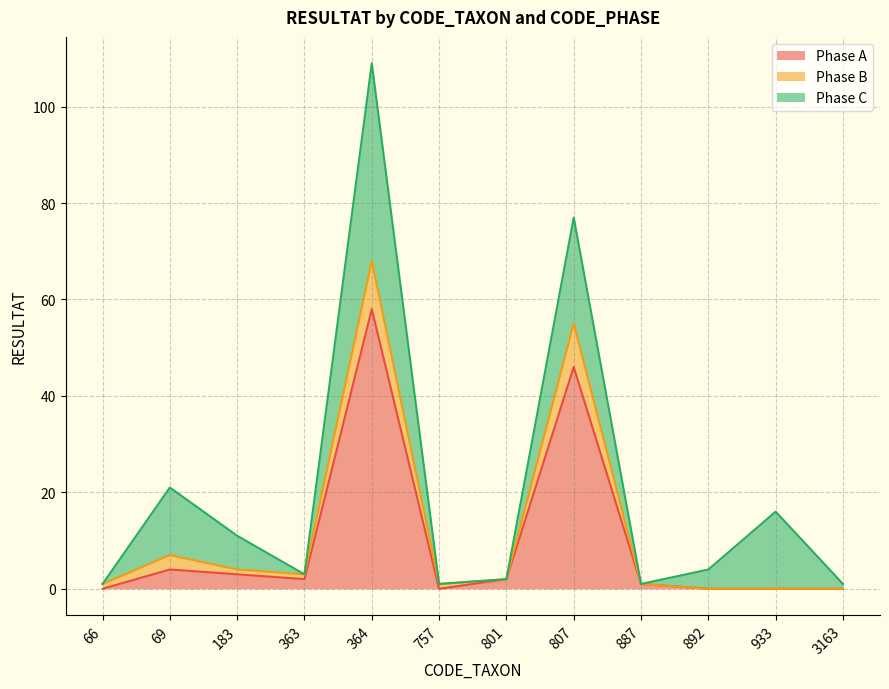

True or false: Phase A and Phase B intersect in this chart.

False